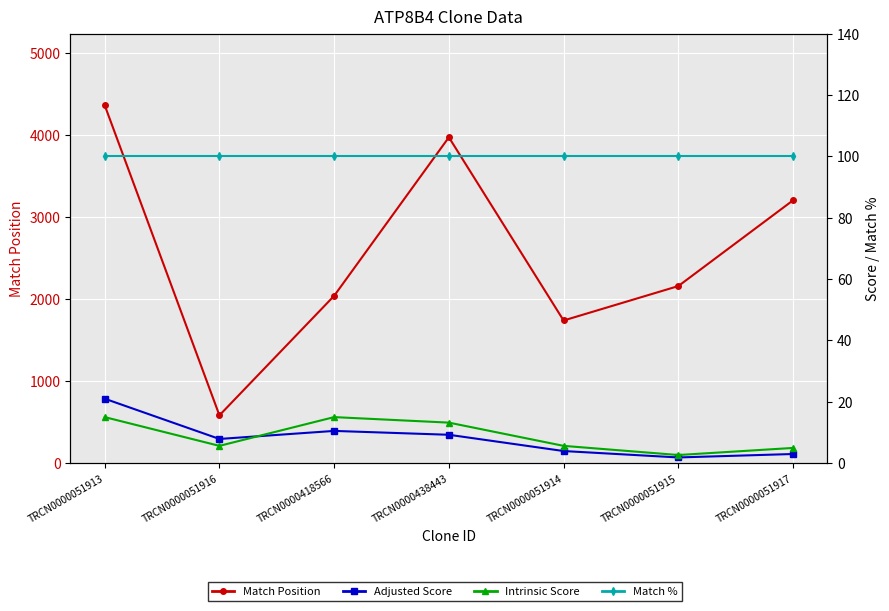

How many categories are shown in the chart?

7